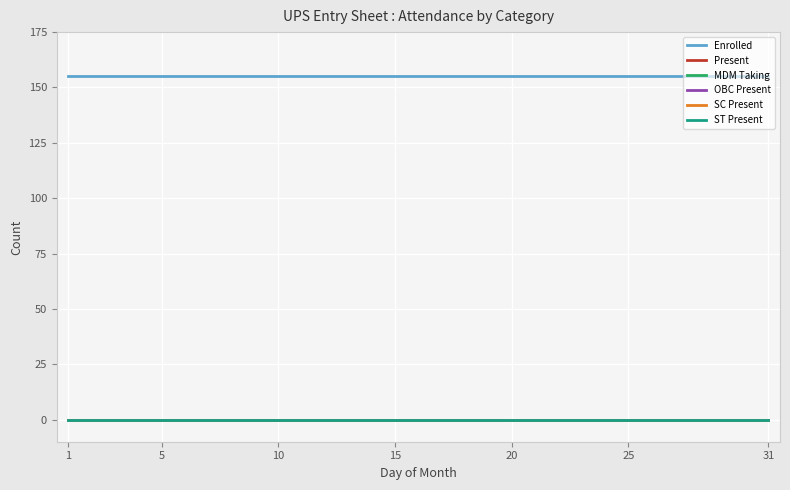

Does the chart display data point markers on the line(s)?

No